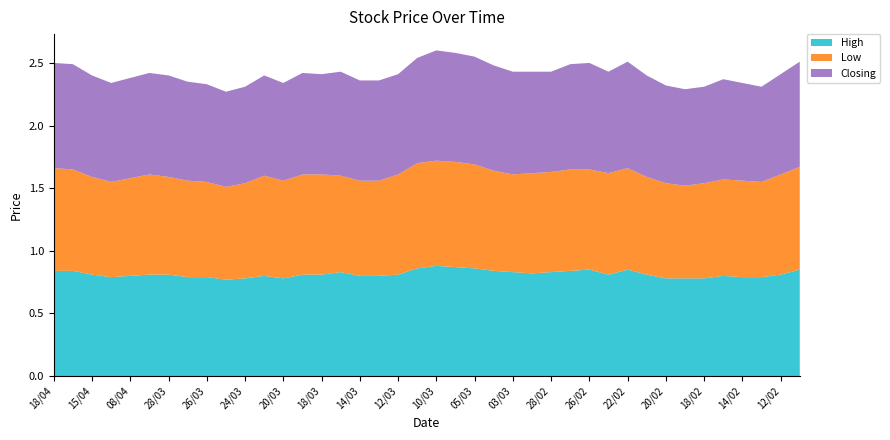

Reading left to right, extract all data points from this chart.

High: 0.8	0.8	0.8	0.8	0.8	0.8	0.8	0.8	0.8	0.8	0.8	0.8	0.8	0.8	0.8	0.8	0.8	0.8	0.8	0.9	0.9	0.9	0.9	0.8	0.8	0.8	0.8	0.8	0.8	0.8	0.8	0.8	0.8	0.8	0.8	0.8	0.8	0.8	0.8	0.8
Low: 0.8	0.8	0.8	0.8	0.8	0.8	0.8	0.8	0.8	0.7	0.8	0.8	0.8	0.8	0.8	0.8	0.8	0.8	0.8	0.8	0.8	0.8	0.8	0.8	0.8	0.8	0.8	0.8	0.8	0.8	0.8	0.8	0.8	0.7	0.8	0.8	0.8	0.8	0.8	0.8
Closing: 0.8	0.8	0.8	0.8	0.8	0.8	0.8	0.8	0.8	0.8	0.8	0.8	0.8	0.8	0.8	0.8	0.8	0.8	0.8	0.8	0.9	0.9	0.9	0.8	0.8	0.8	0.8	0.8	0.8	0.8	0.8	0.8	0.8	0.8	0.8	0.8	0.8	0.8	0.8	0.8